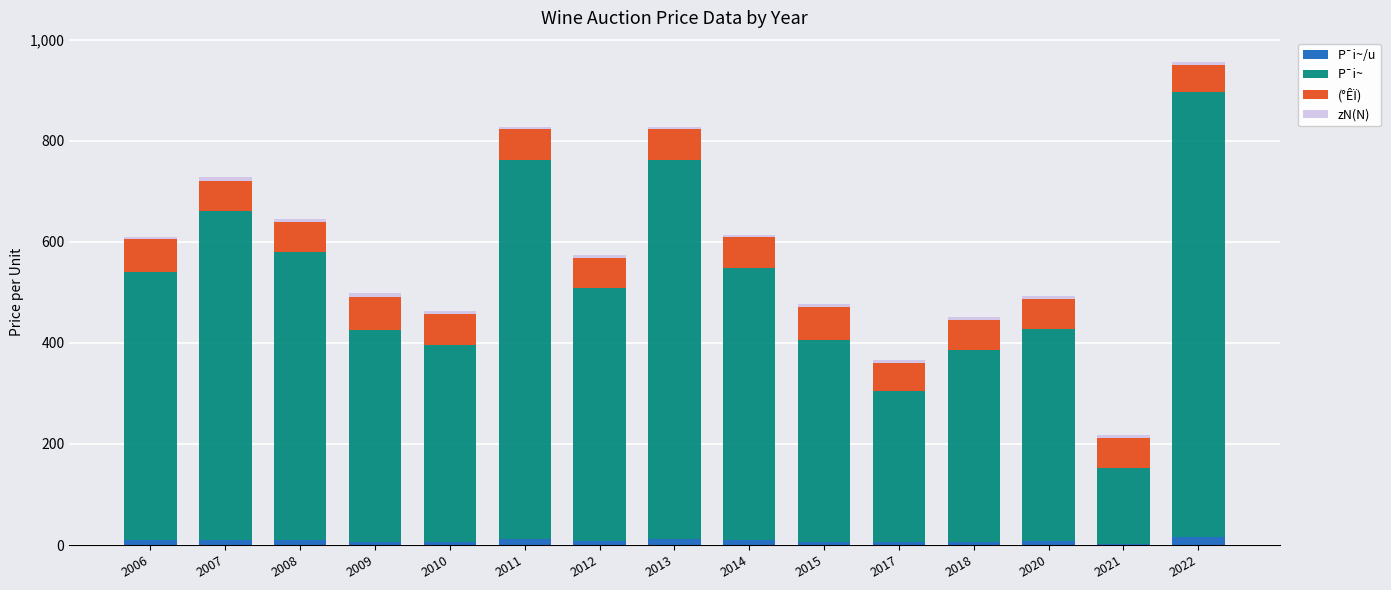

At which category is the sum across all series the highest?

2022